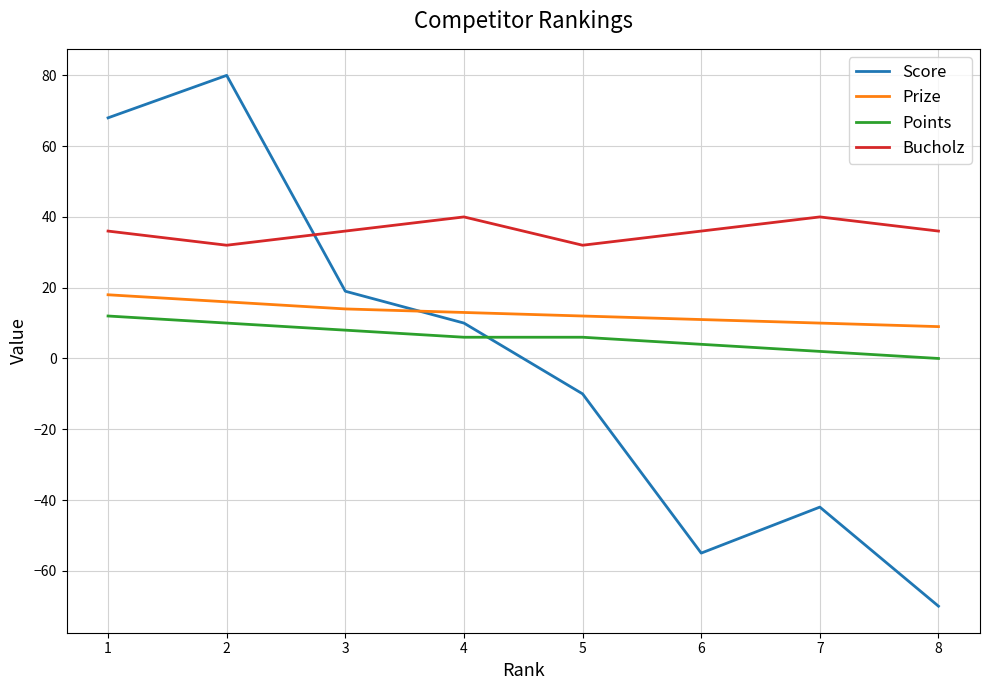

True or false: Points and Bucholz intersect in this chart.

False